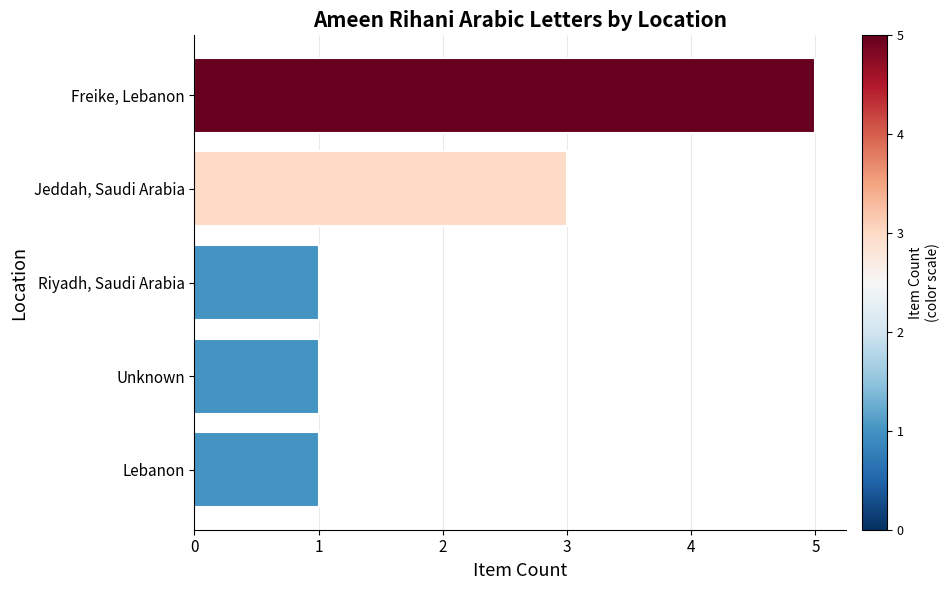

Between Jeddah, Saudi Arabia and Lebanon, which is larger?

Jeddah, Saudi Arabia